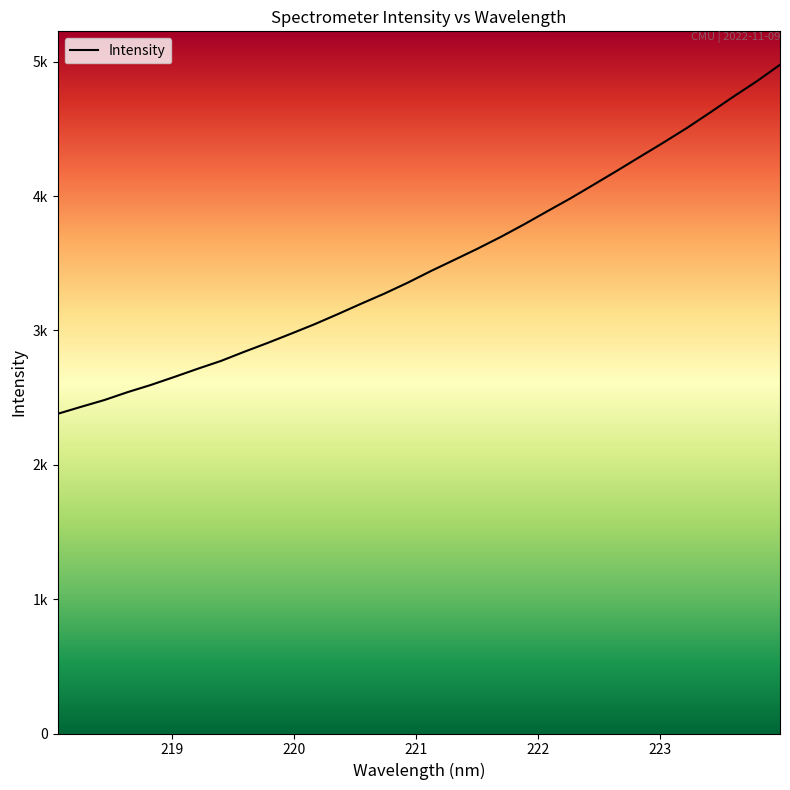

What is the difference between the maximum and minimum values?

2598.0